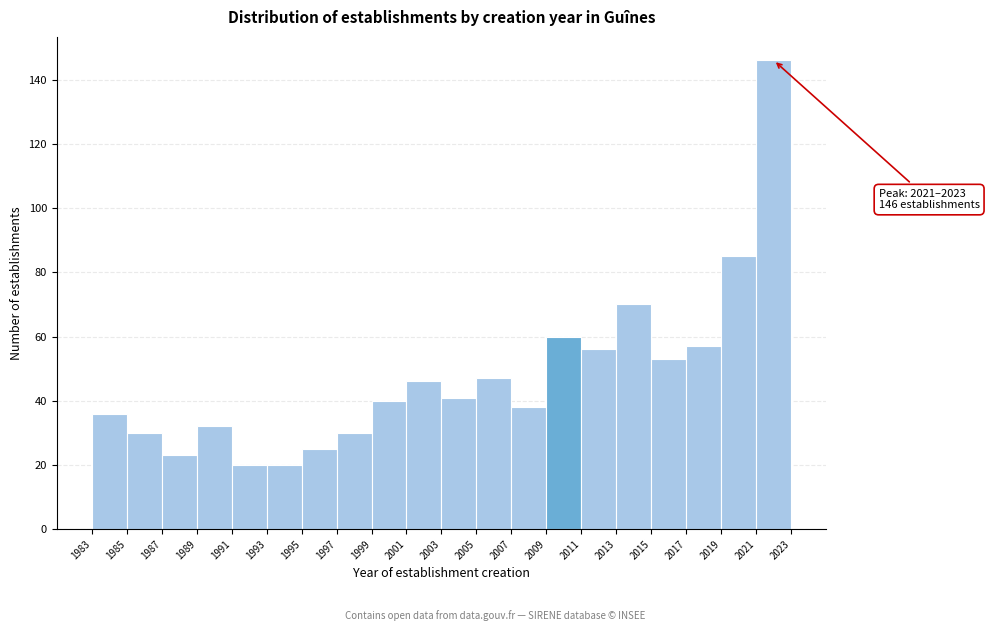

Which range on the x-axis has the tallest bar?

2021 to 2023